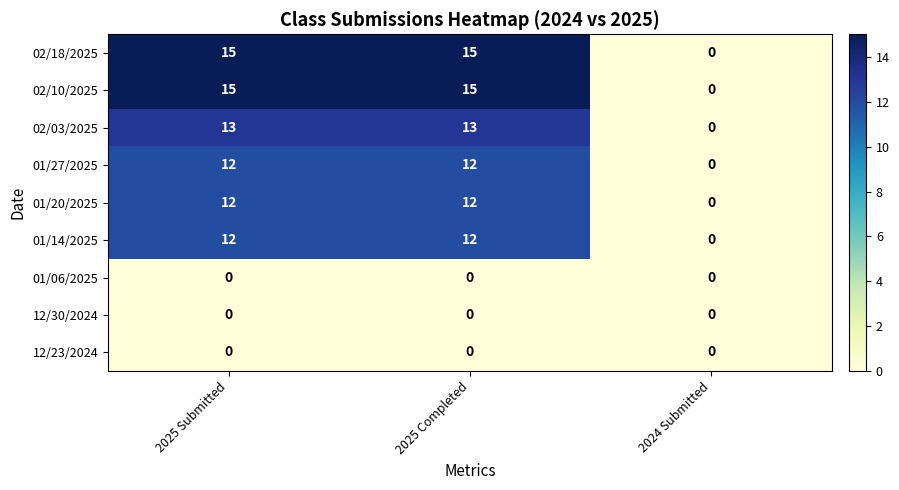

Reading left to right, extract all data points from this chart.

02/18/2025: 15	15	0
02/10/2025: 15	15	0
02/03/2025: 13	13	0
01/27/2025: 12	12	0
01/20/2025: 12	12	0
01/14/2025: 12	12	0
01/06/2025: 0	0	0
12/30/2024: 0	0	0
12/23/2024: 0	0	0